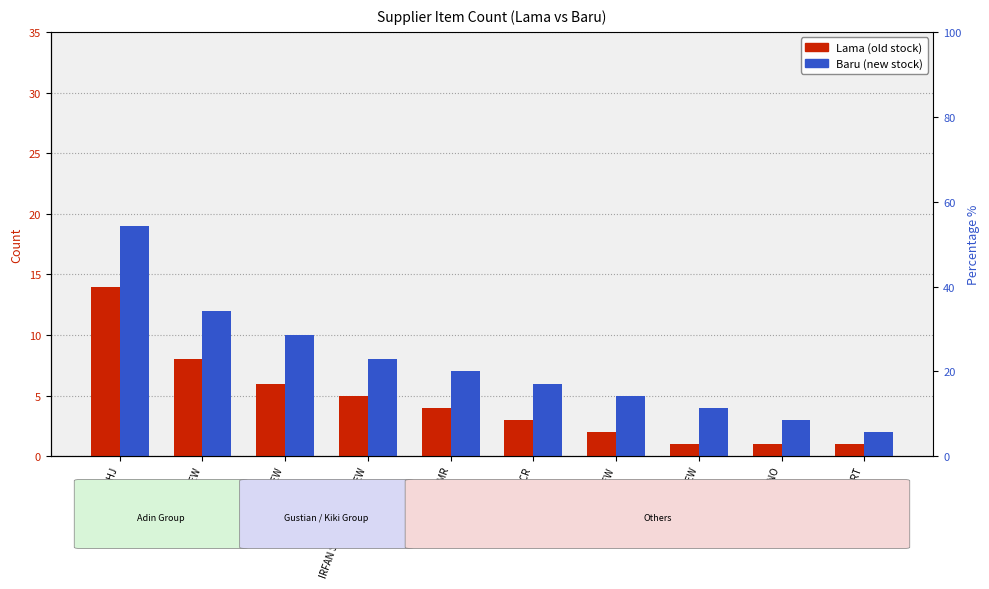

Rank the series at GUSTIAN - NEW from highest to lowest value.

Baru, Lama